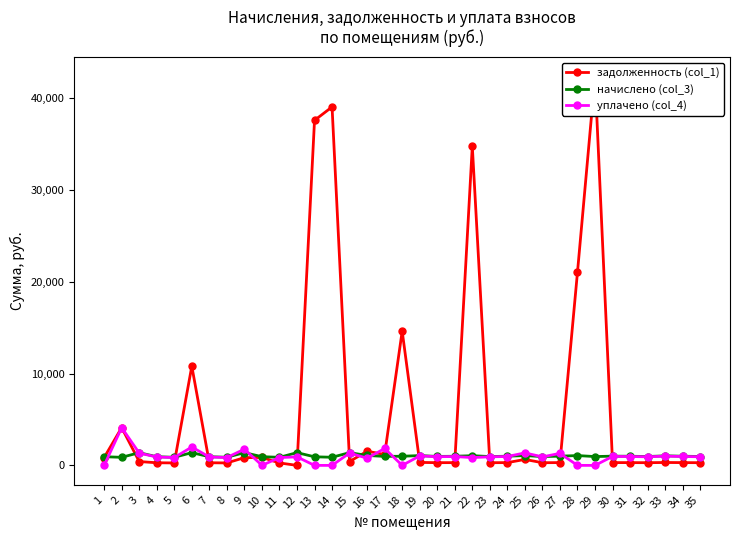

Which category has the lowest value in the уплачено (col_4) series?

1